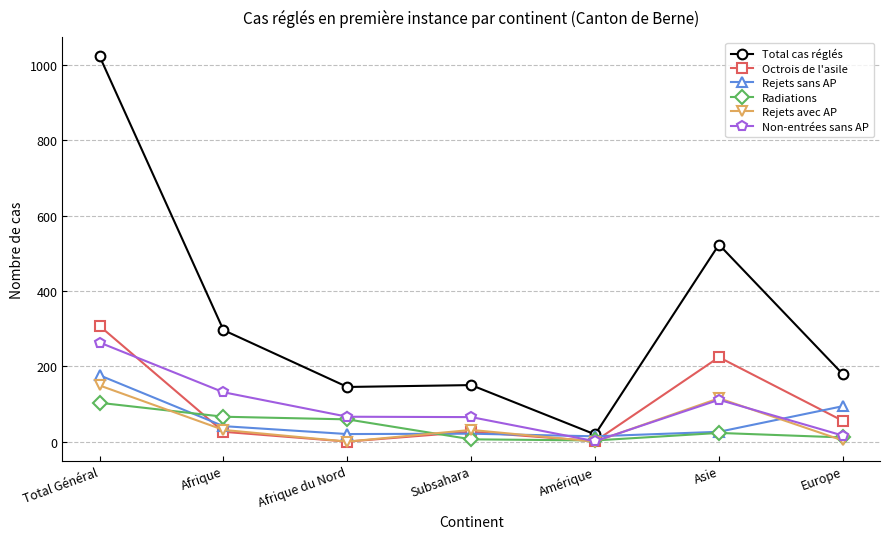

What is the maximum value shown in the chart?

1023